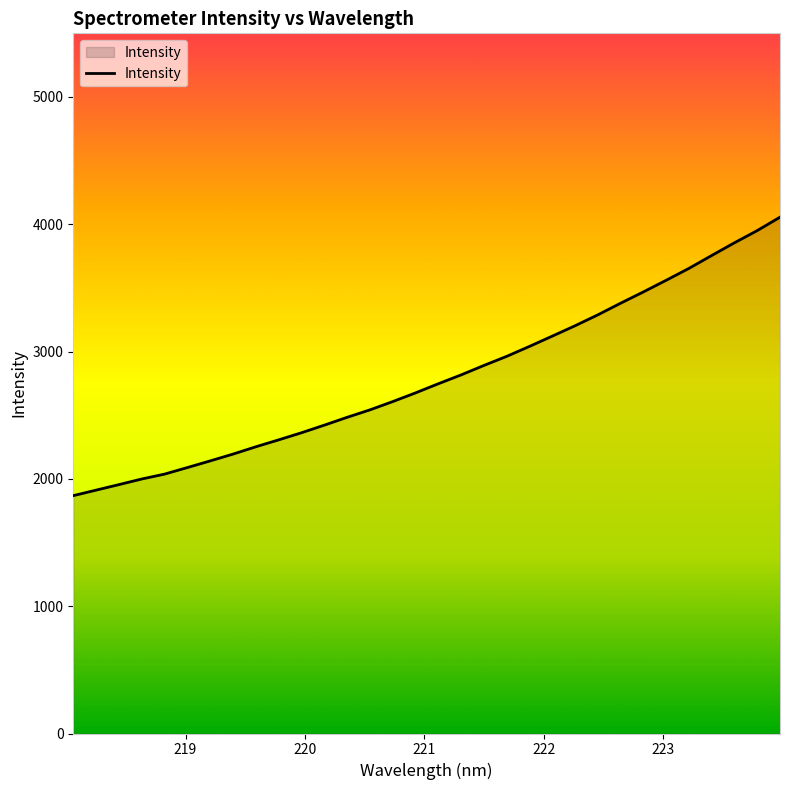

What is the maximum value shown in the chart?

4055.9